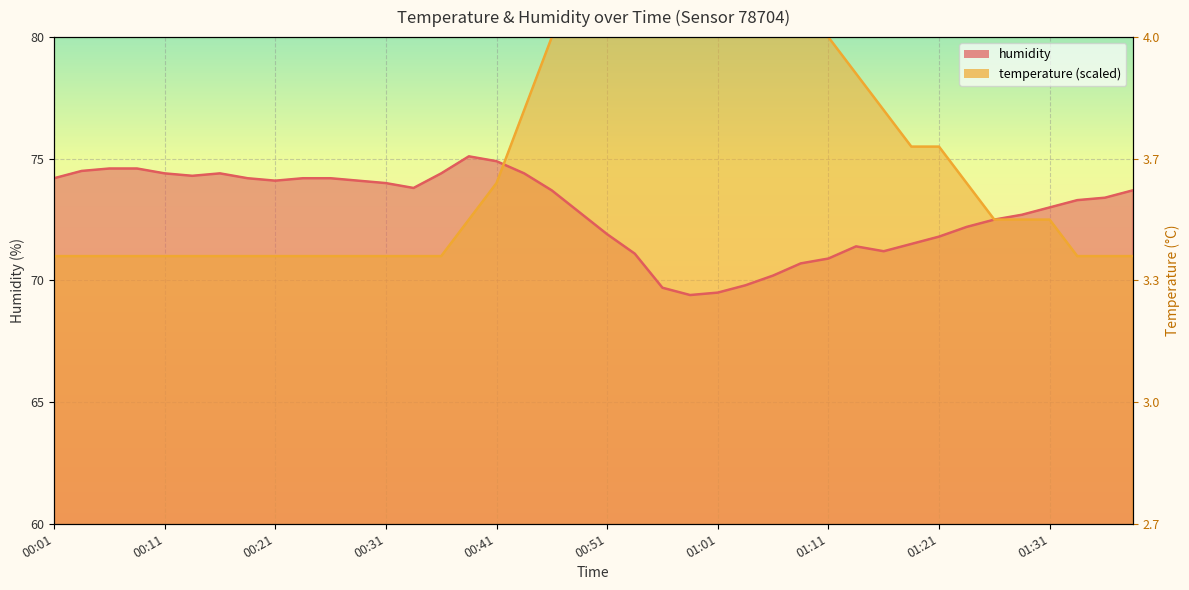

What is the difference between the highest and lowest values at 01:13?

7.1